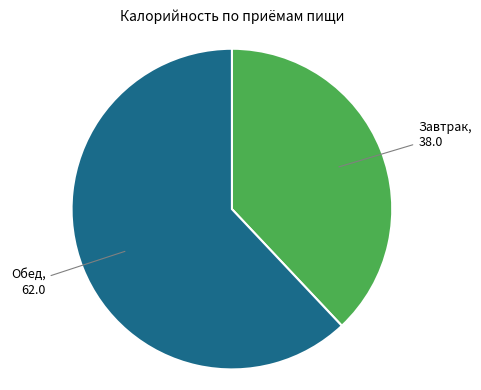

Is there a majority slice in this chart?

Yes